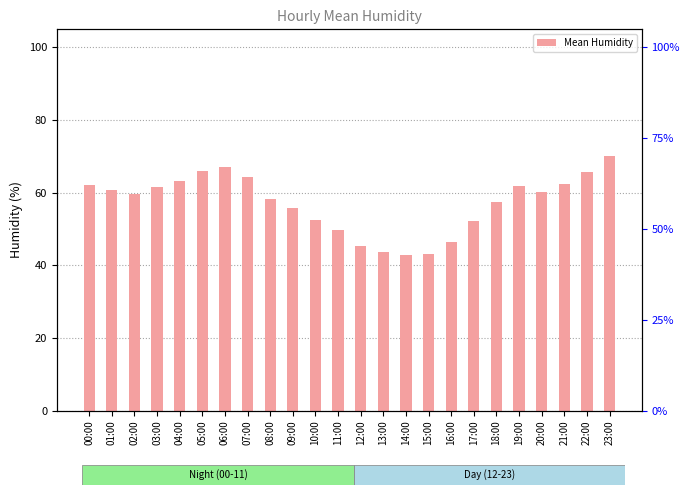

True or false: the data shows 49.8 at 11:00.

True